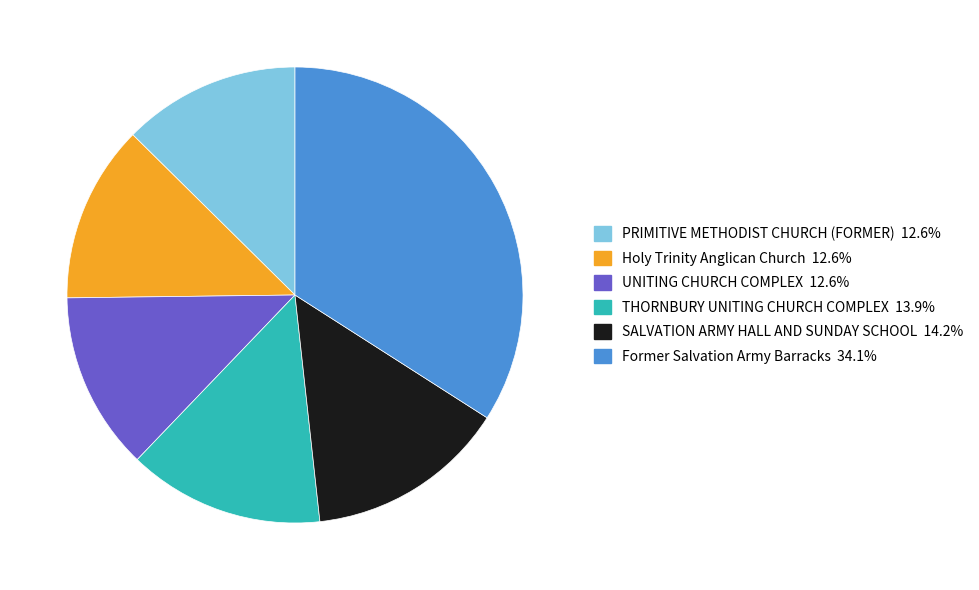

Combined, do PRIMITIVE METHODIST CHURCH (FORMER) and THORNBURY UNITING CHURCH COMPLEX account for over 50%?

No